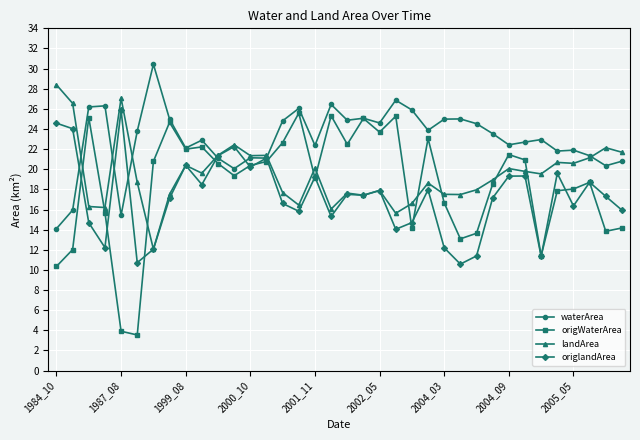

True or false: landArea and origWaterArea cross at least once.

True